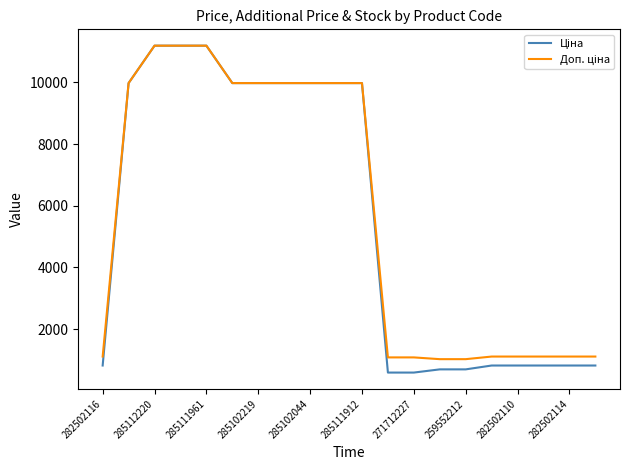

What is the maximum value shown in the chart?

11188.2